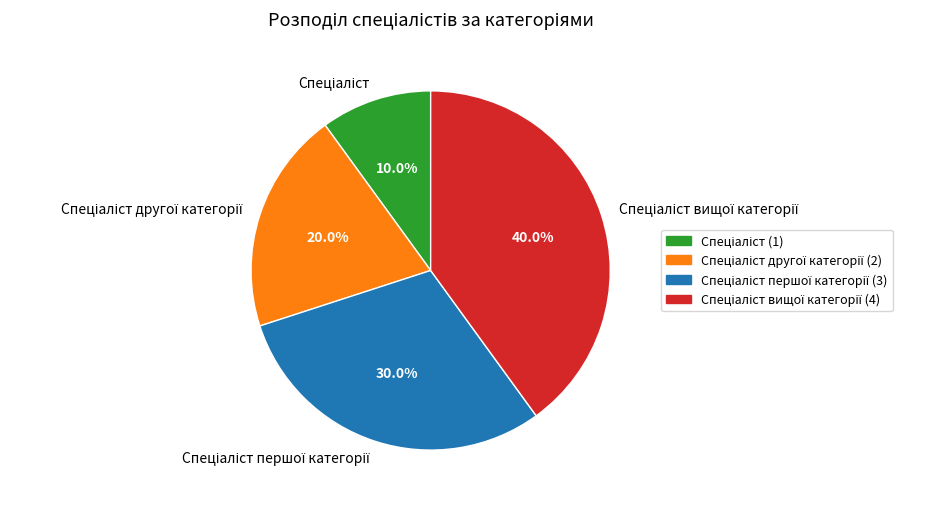

Is there a majority slice in this chart?

No